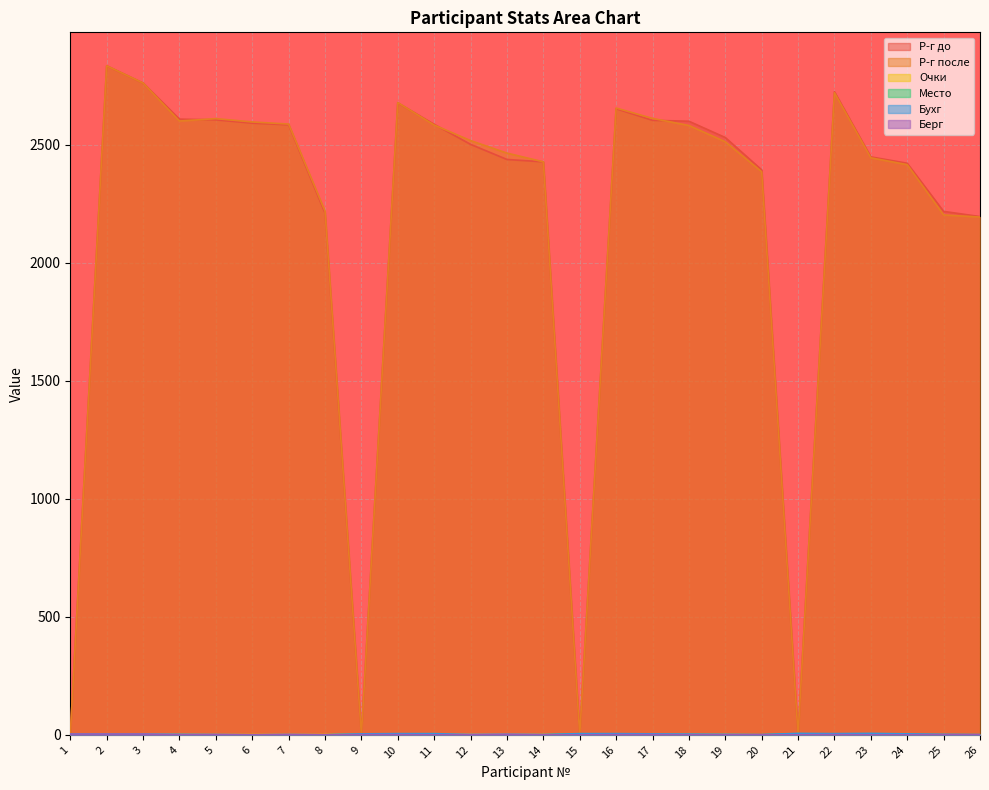

How many interior local valleys does the Р-г после series have?

4